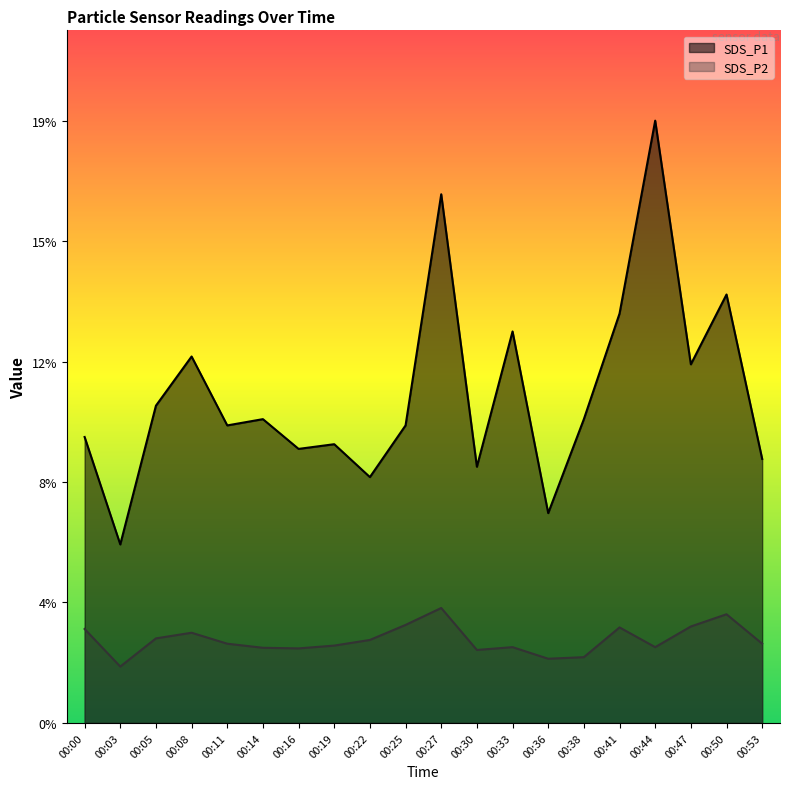

Rank the series by their maximum value, from lowest to highest.

SDS_P2, SDS_P1